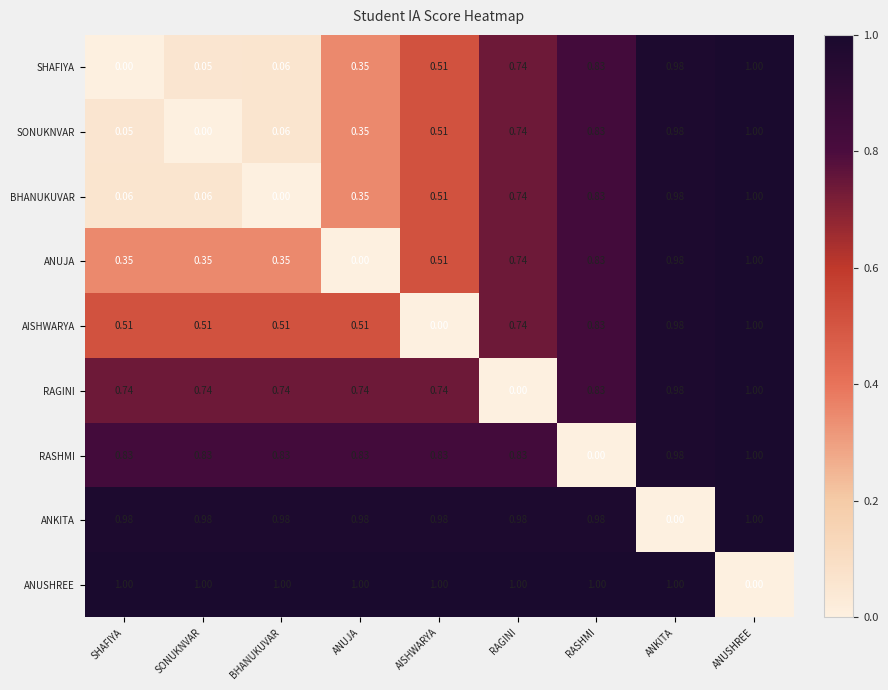

At which label does ANUJA reach its peak?

ANUSHREE